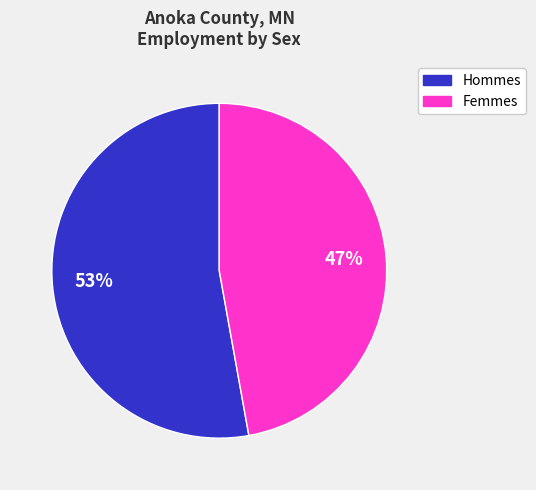

The Hommes slice represents 53% of the pie. True or false?

True